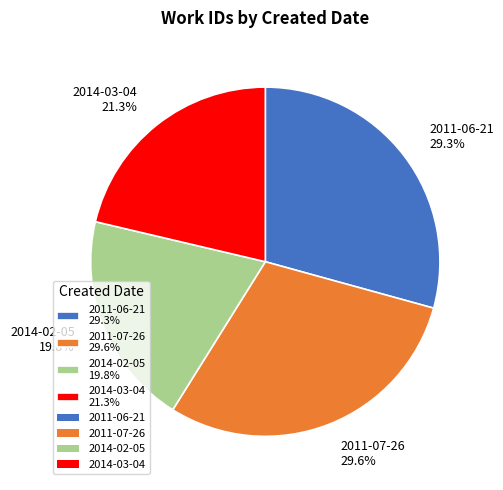

Approximately how many times larger is the value at 2011-06-21 29.3% compared to 2014-03-04 21.3%?

1.4